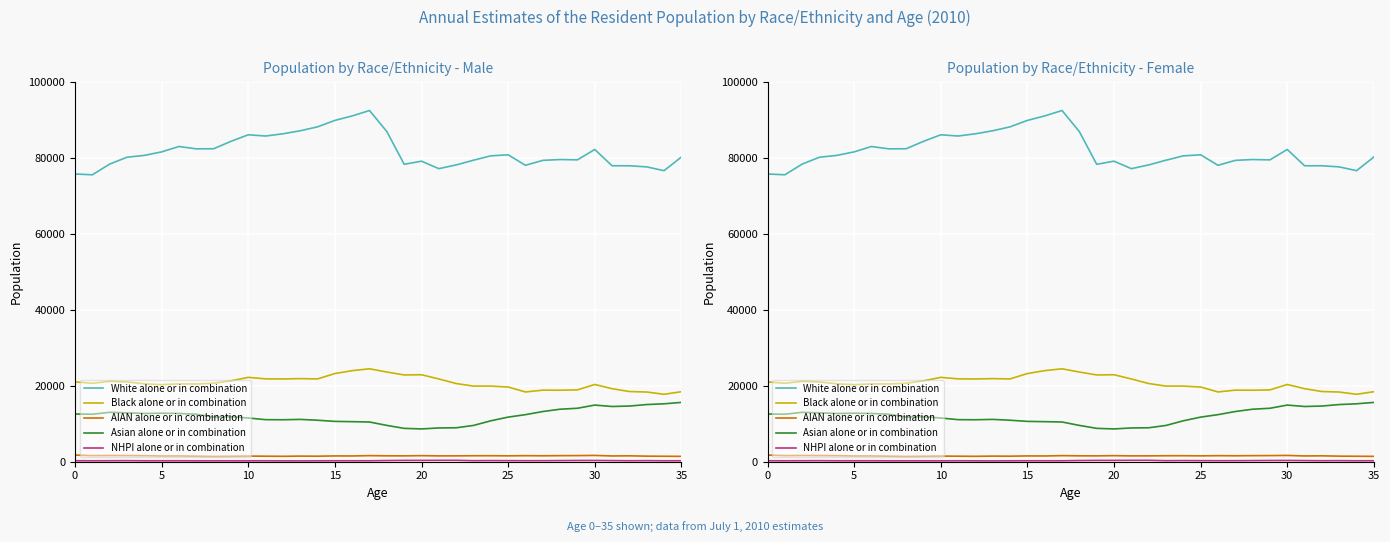

Is it true that Black alone or in combination equals 6119 at 8?

False